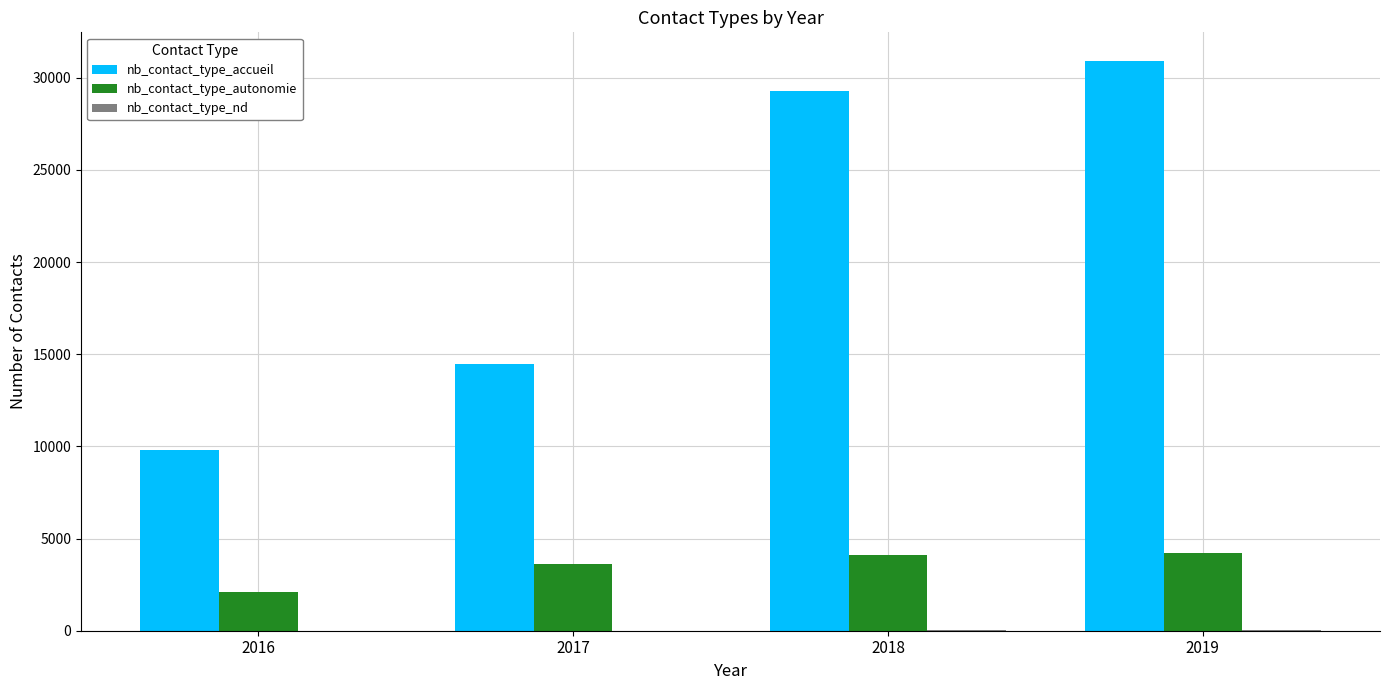

Which series has the largest total across all categories?

nb_contact_type_accueil